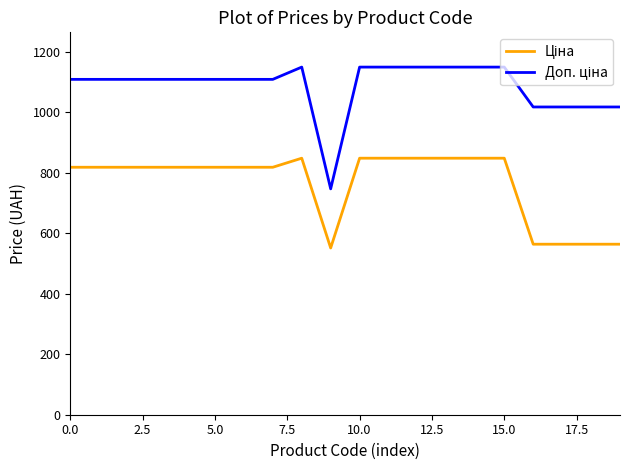

What is the maximum value shown in the chart?

1149.7